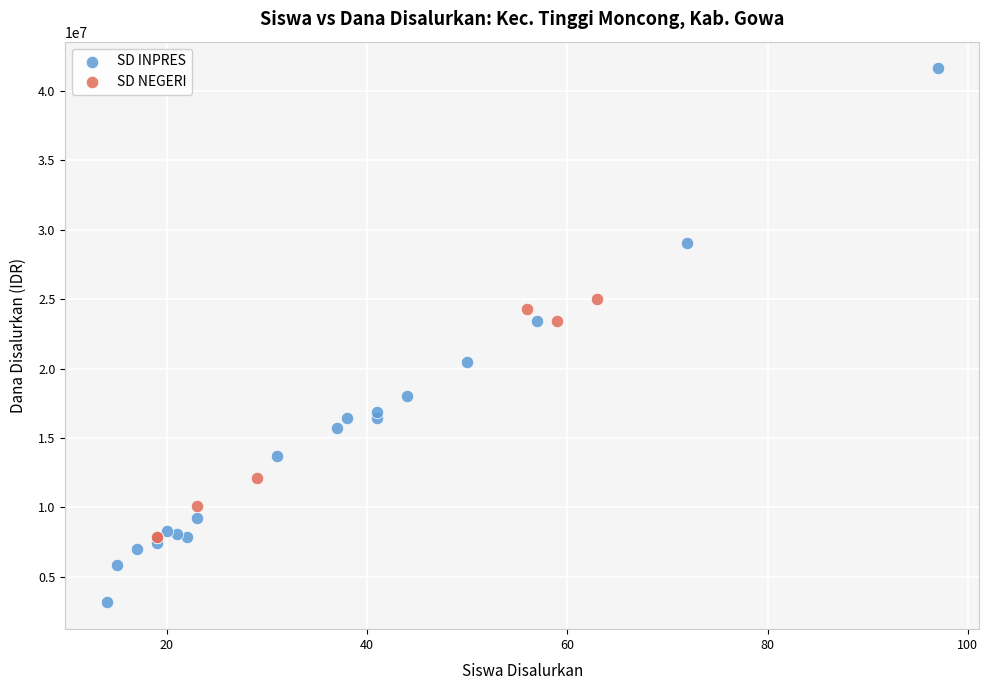

Which series has the largest Y range (max minus min)?

SD INPRES